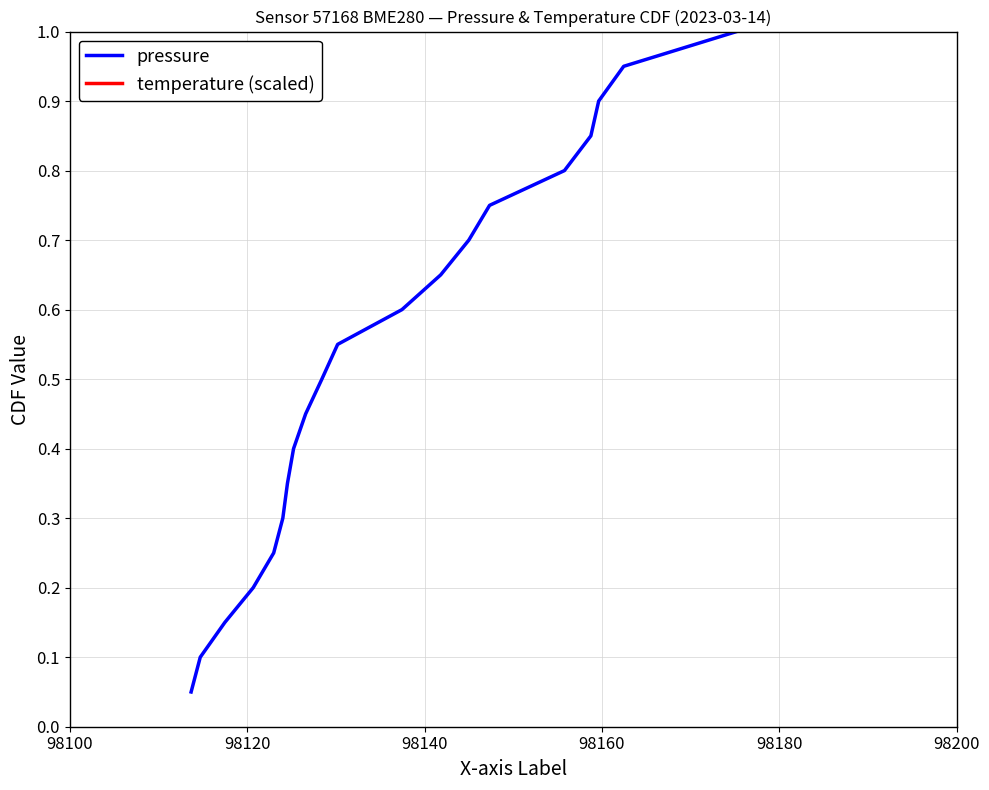

What is the highest value of the pressure series?

1.0